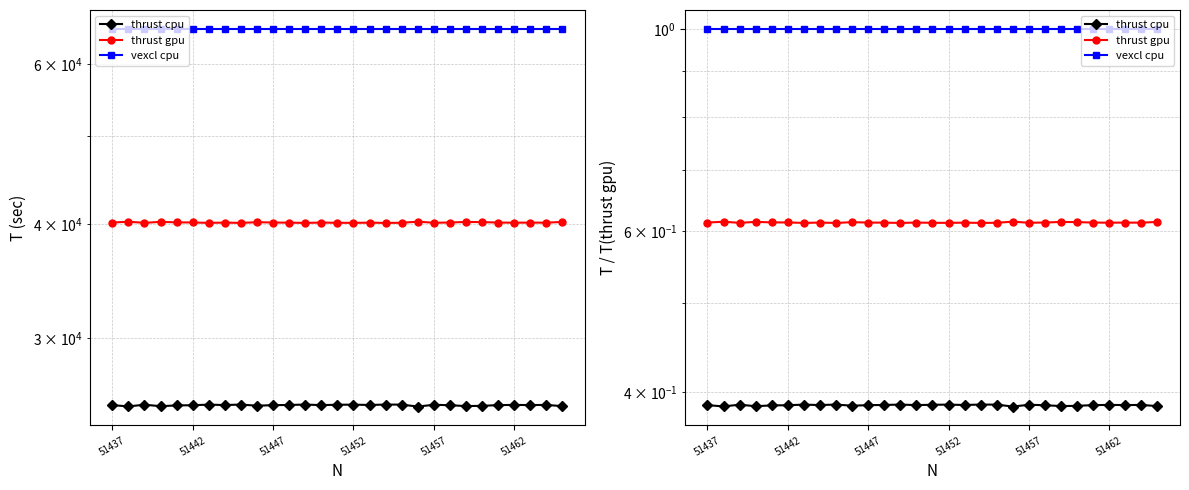

What is the value of the thrust gpu point at the 22nd from the left?

0.6